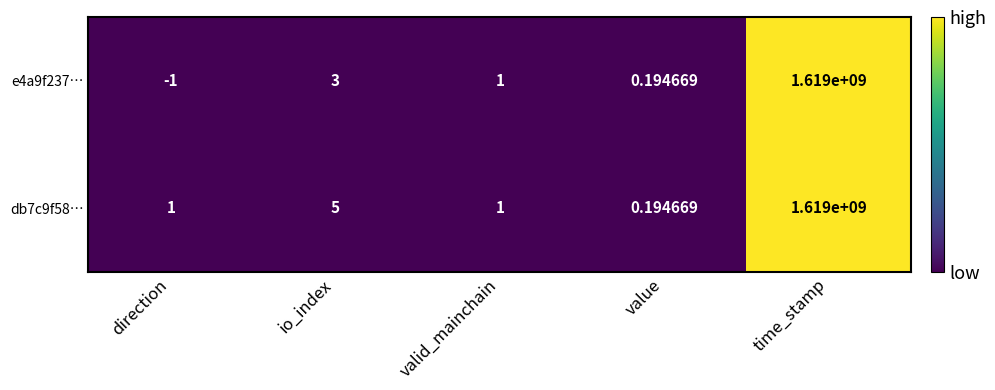

Rank the series by their average value, from highest to lowest.

db7c9f58…, e4a9f237…